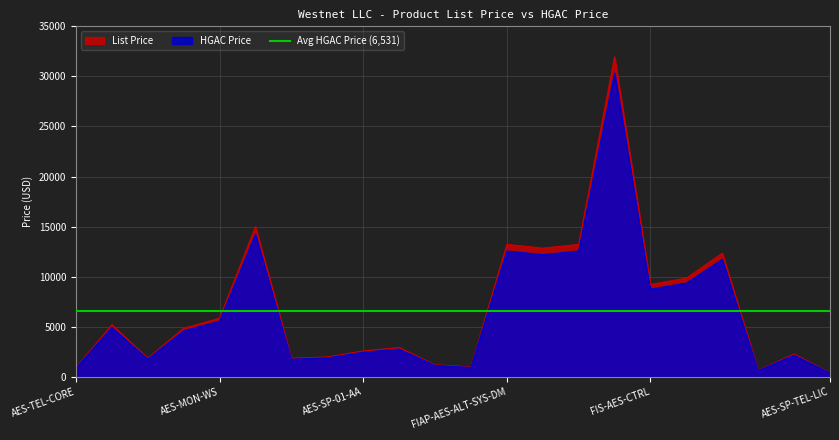

Reading left to right, transcribe all the data shown in this chart.

List Price: AES-TEL-CORE=899.0	AES-AAM-01=5200.0	AES-AITM=1859.0	AES-MON-SRV=4850.0	AES-MON-WS=5850.0	AESTPC-02=14995.0	AES-REC-01=1859.0	AES-SP-01=1985.0	AES-SP-01-AA=2585.0	AES-TIC=2925.0	S99LM=1200.0	CNI-01P=995.0	FIAP-AES-ALT-SYS-DM=13225.0	FiAP-AES-TWR-SYS=12850.0	FIAP-AES-TWR-SYS-DM=13225.0	FiAP-AES-CORE=31950.0	FIS-AES-CTRL=9225.0	FiAP-AES-EP-SYS=9850.0	FiAP-AES-EP-SYS-M=12350.0	FAES-CP06=665.0	FiAP-AES-TEL-SRV=2279.2	AES-SP-TEL-LIC=425.0
HGAC Price: AES-TEL-CORE=854.0	AES-AAM-01=4940.0	AES-AITM=1766.0	AES-MON-SRV=4607.5	AES-MON-WS=5557.5	AESTPC-02=14245.2	AES-REC-01=1766.0	AES-SP-01=1885.8	AES-SP-01-AA=2455.7	AES-TIC=2778.8	S99LM=1140.0	CNI-01P=945.2	FIAP-AES-ALT-SYS-DM=12563.8	FiAP-AES-TWR-SYS=12207.5	FIAP-AES-TWR-SYS-DM=12563.8	FiAP-AES-CORE=30352.5	FIS-AES-CTRL=8763.8	FiAP-AES-EP-SYS=9357.5	FiAP-AES-EP-SYS-M=11732.5	FAES-CP06=631.8	FiAP-AES-TEL-SRV=2165.2	AES-SP-TEL-LIC=403.8